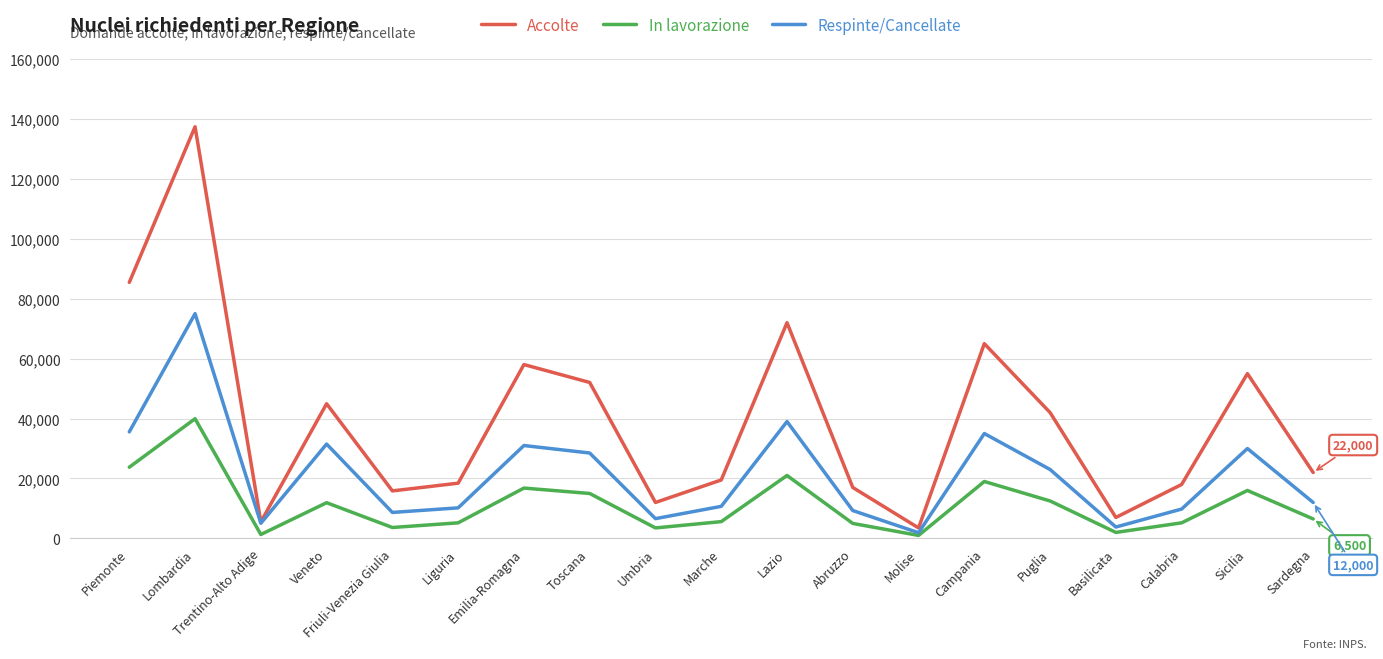

True or false: Respinte/Cancellate has more than 2 points higher than both neighbors.

True